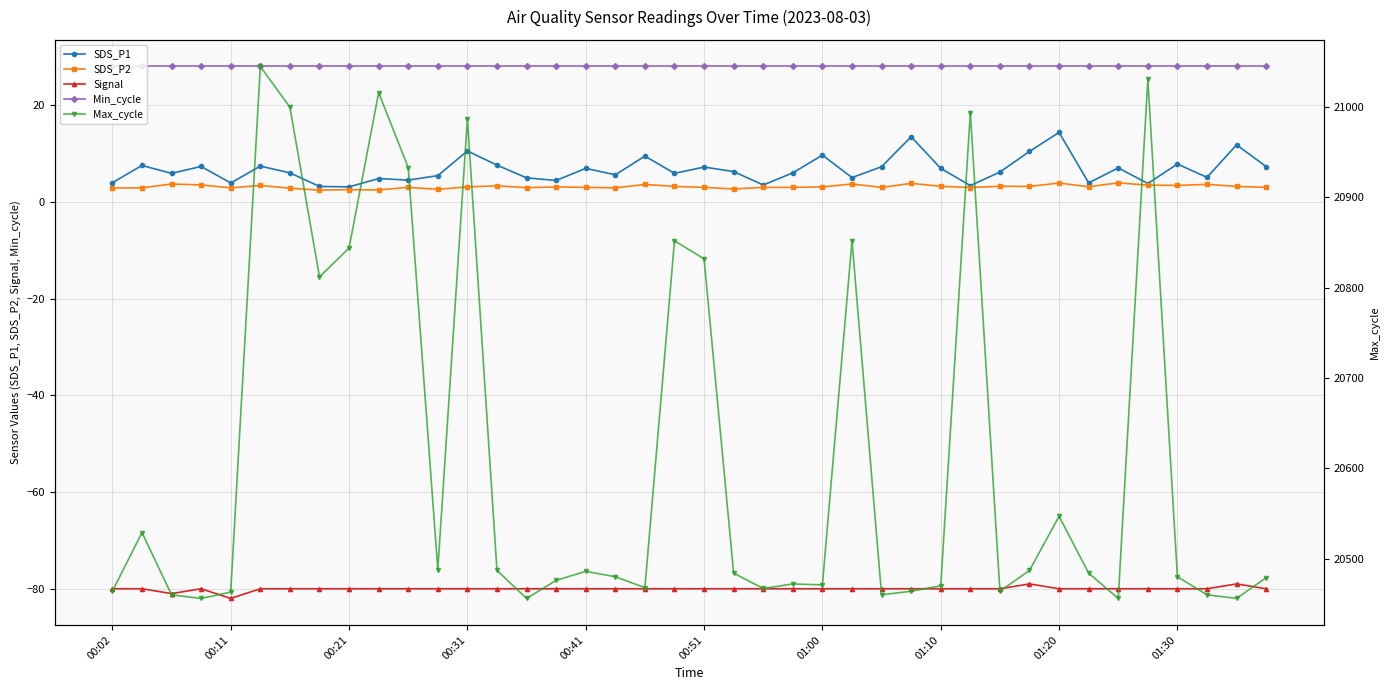

What is the minimum value for SDS_P1?

3.1